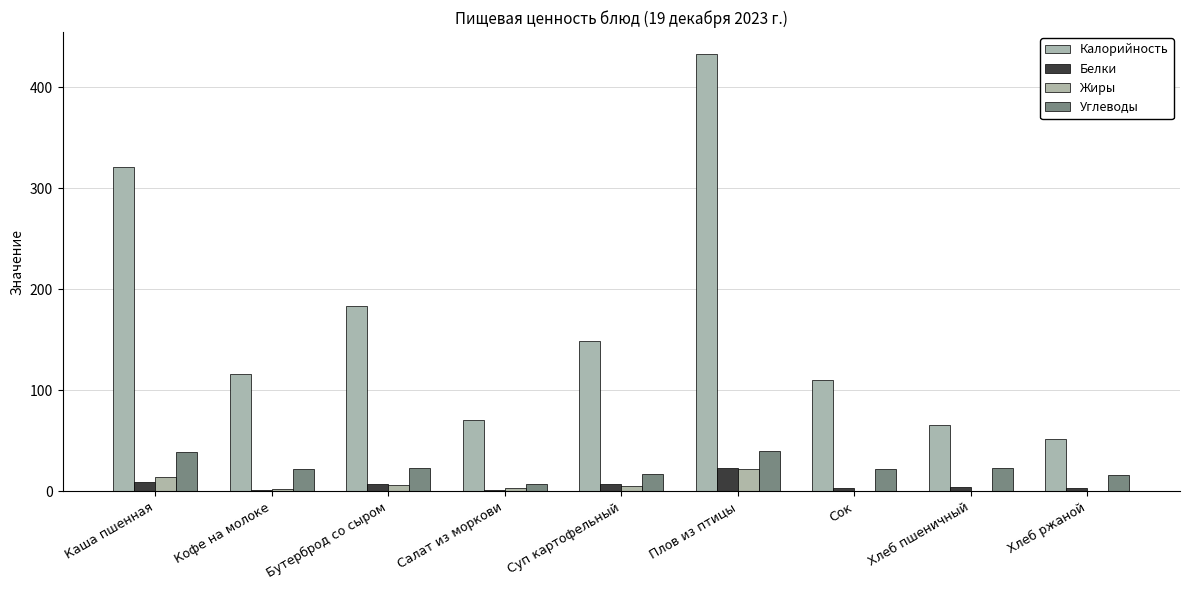

What is the total value across all series at Бутерброд со сыром?

219.9